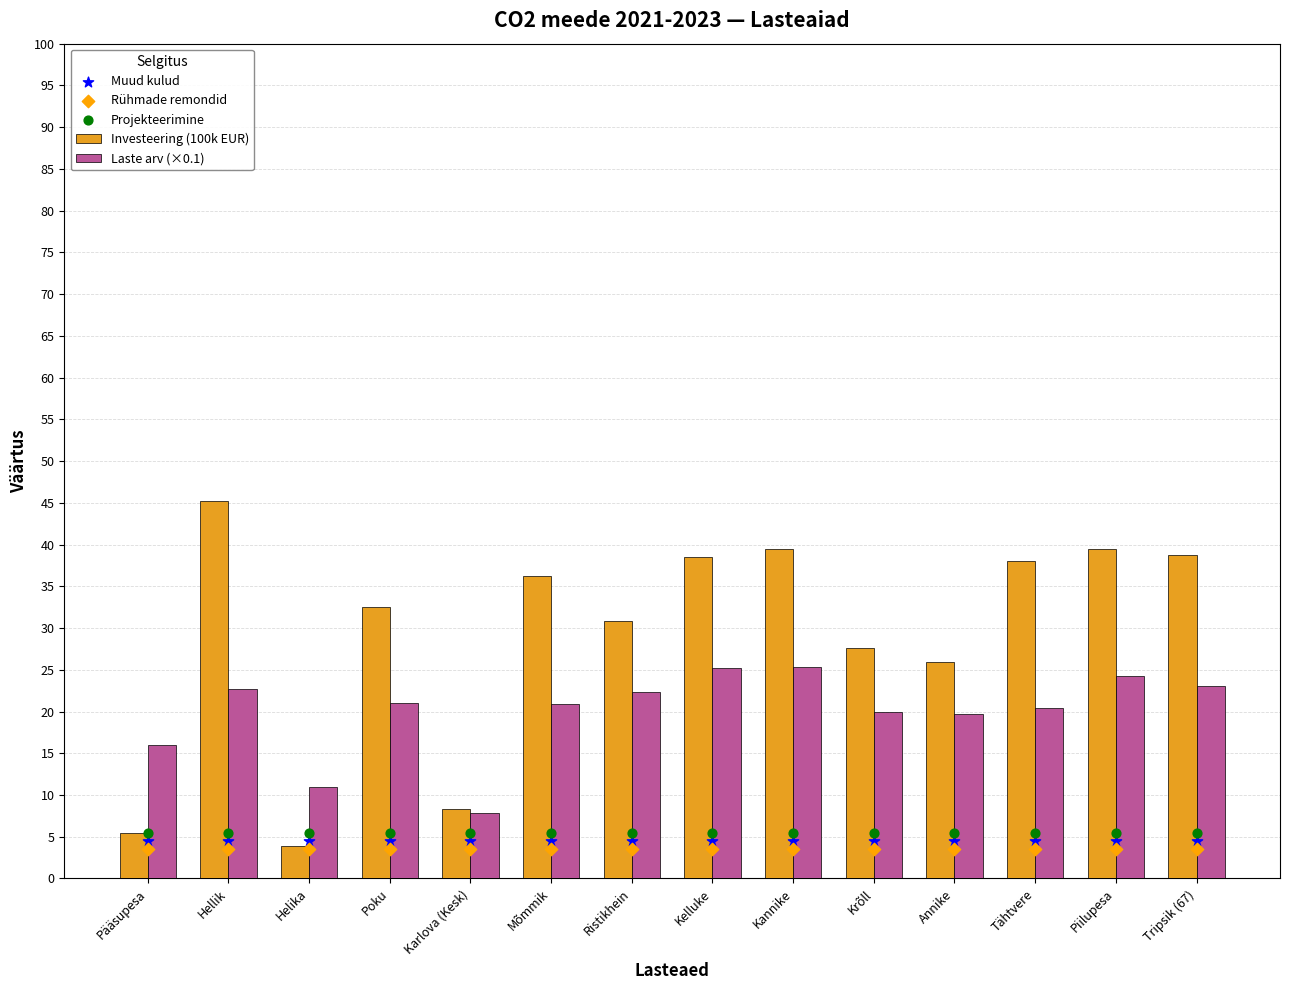

What are all the series names shown in the legend?

Investeering (100k EUR), Laste arv (×0.1), Muud kulud, Rühmade remondid, Projekteerimine